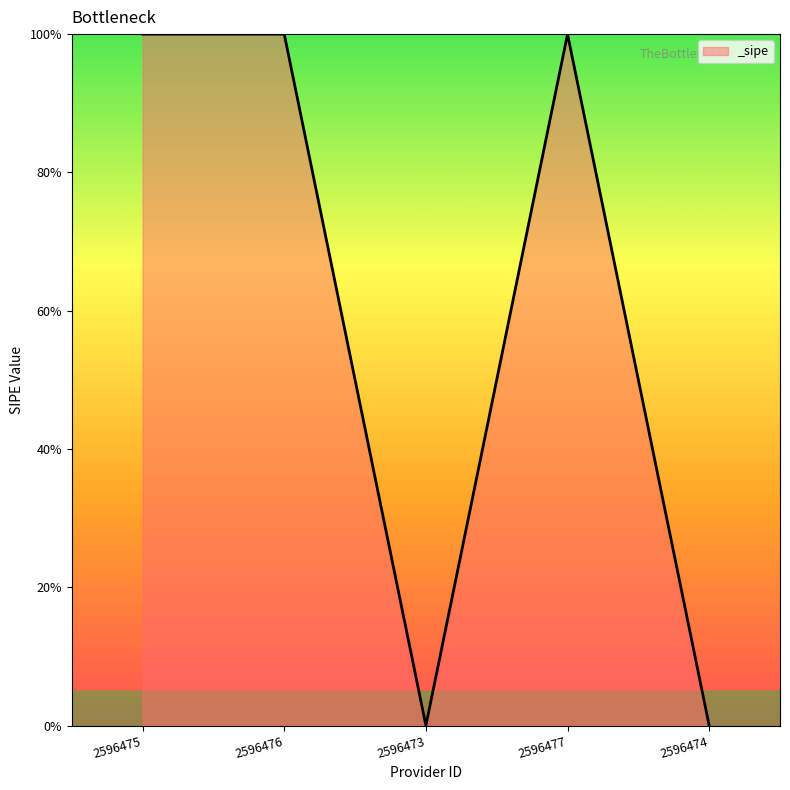

Reading left to right, list all the values displayed in this chart.

1	1	0	1	0